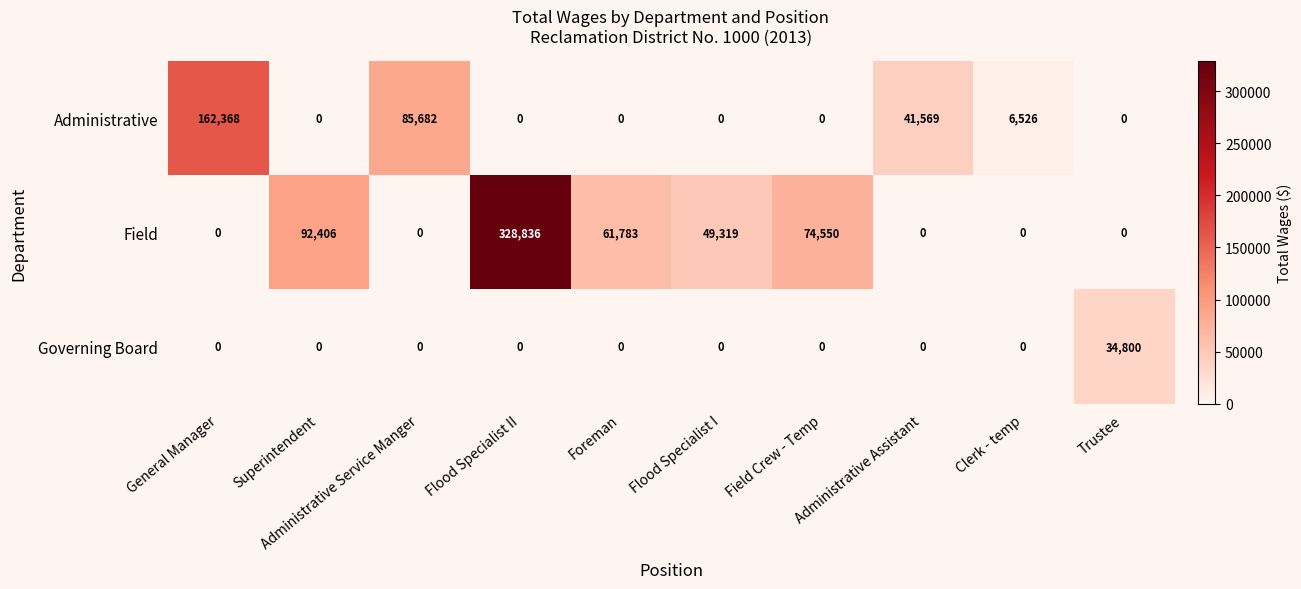

Count the number of data series in this chart.

3